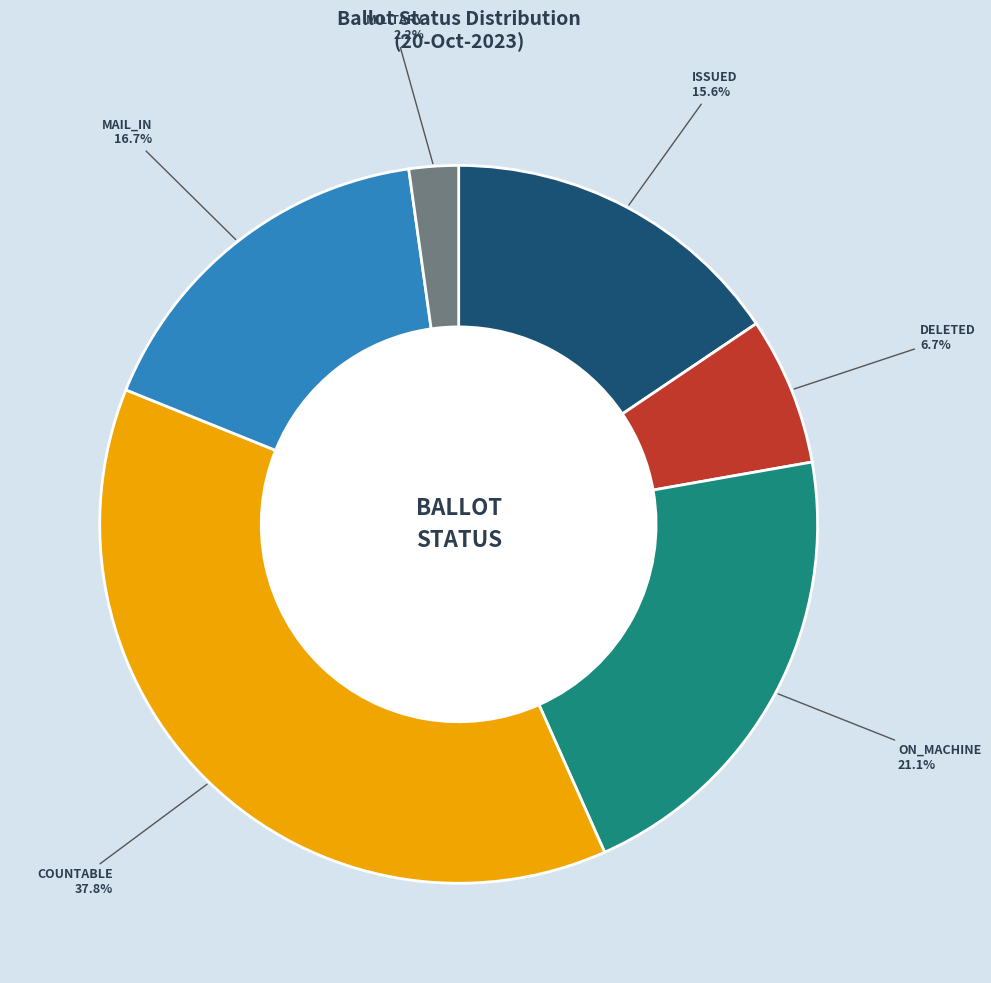

To the nearest percent, what percentage of the pie is MILITARY?

2%